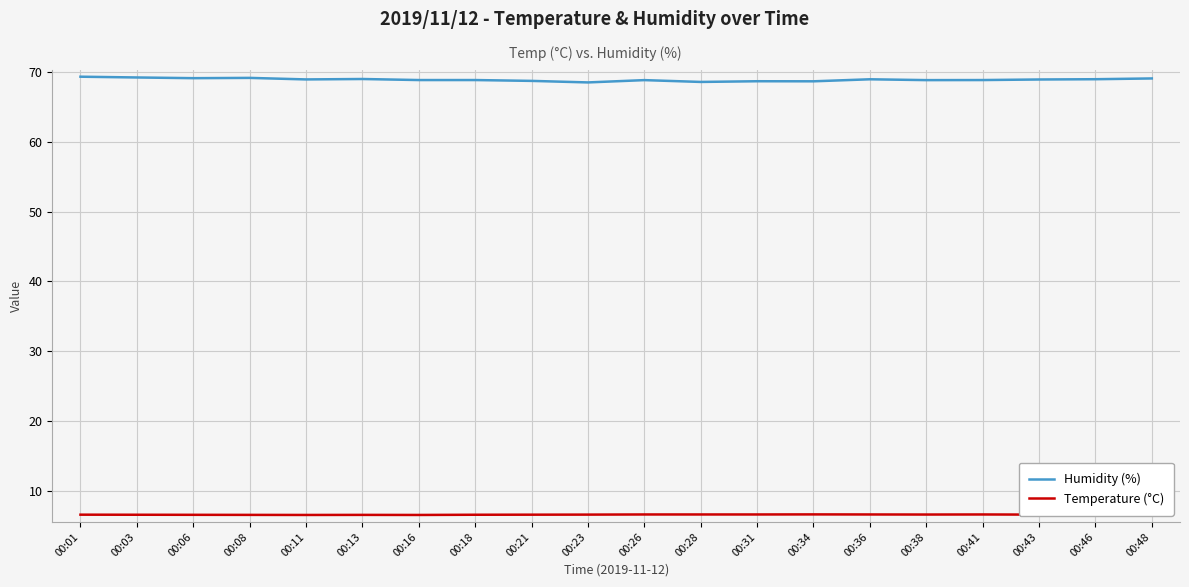

True or false: Temperature (°C) and Humidity (%) cross at least once.

False